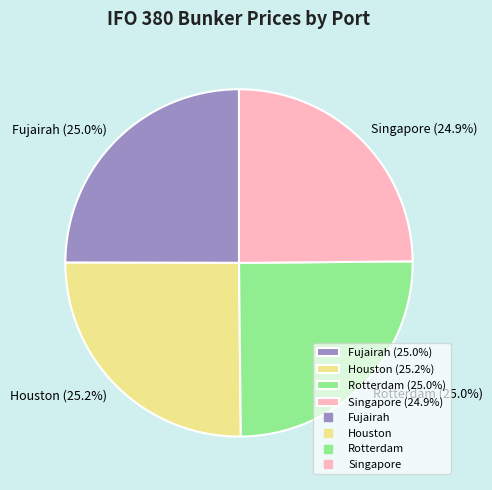

To the nearest percent, what is the combined percentage of Rotterdam and Fujairah?

50%